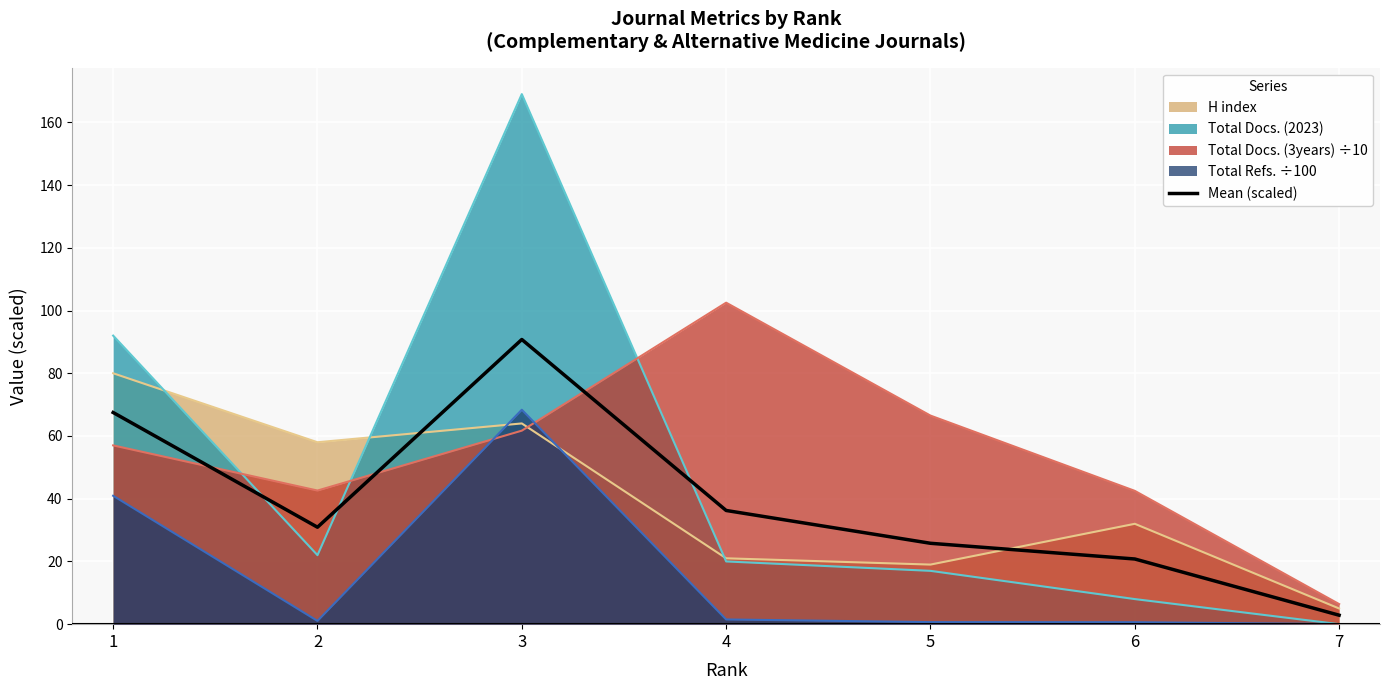

Which category has the highest value across all series?

3